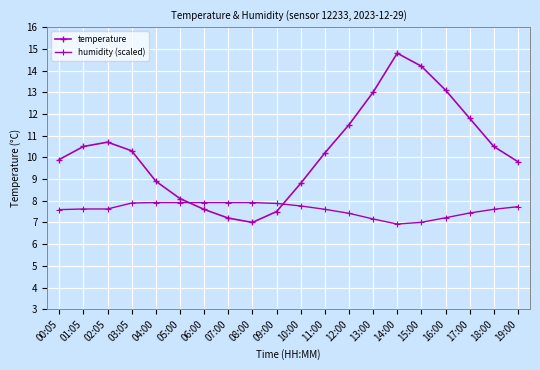

The humidity (scaled) series shows 2.2 at 03:05. True or false?

False